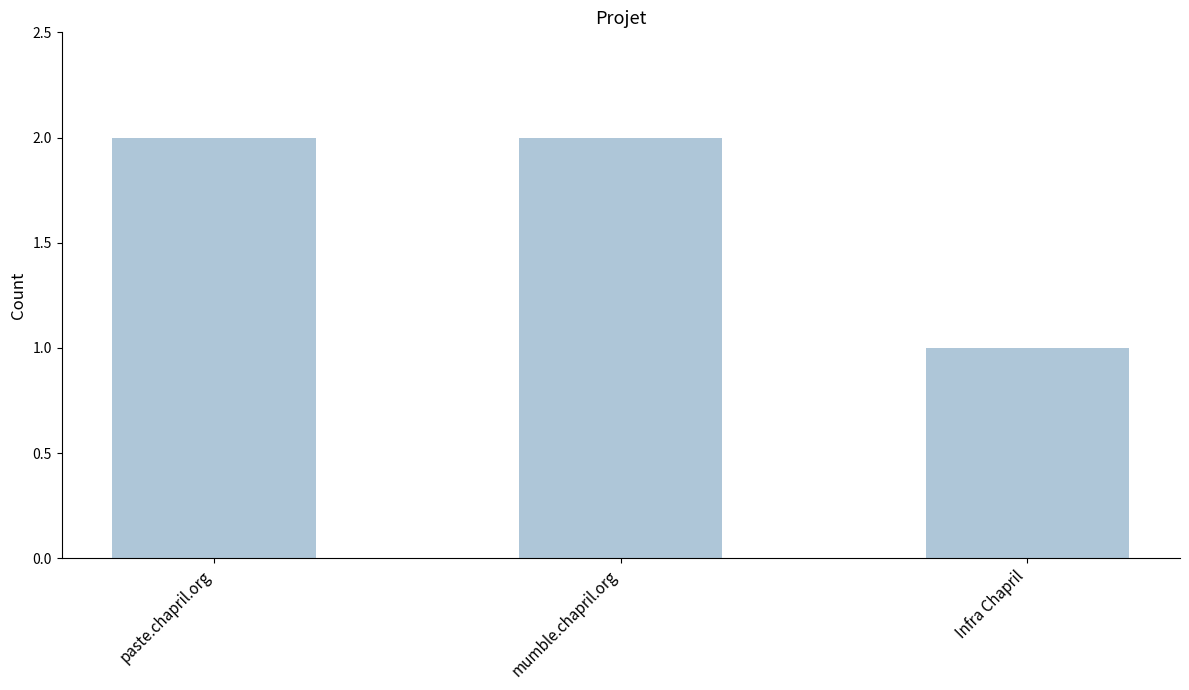

What is the sum of all values?

5